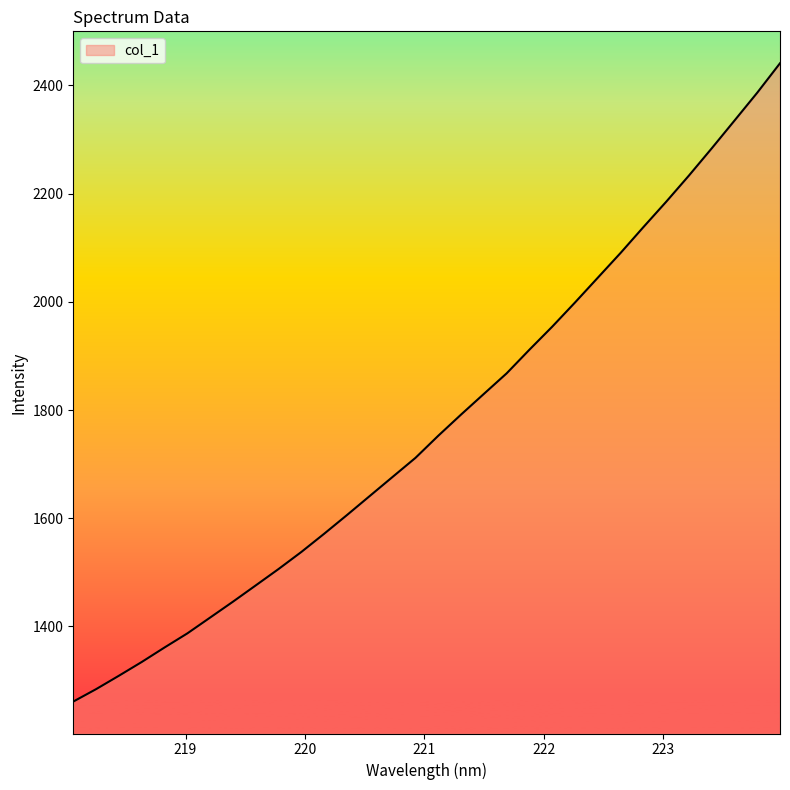

What is the minimum value shown in the chart?

1261.2